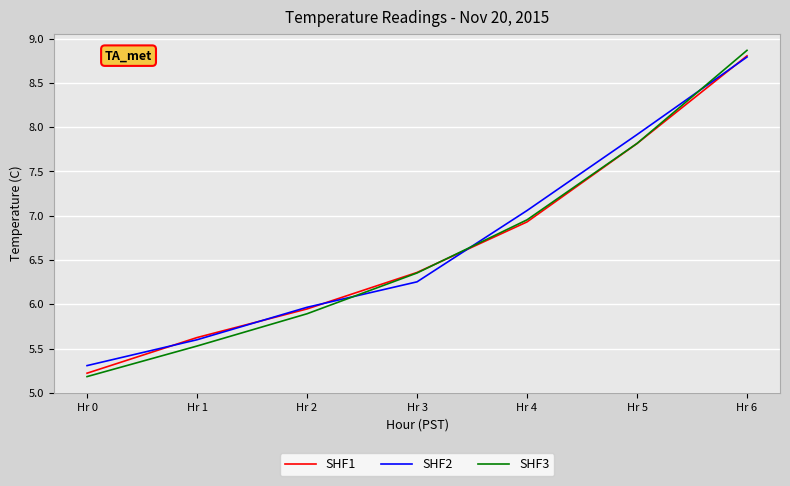

After their last crossing, which series has the higher values: SHF1 or SHF3?

SHF3